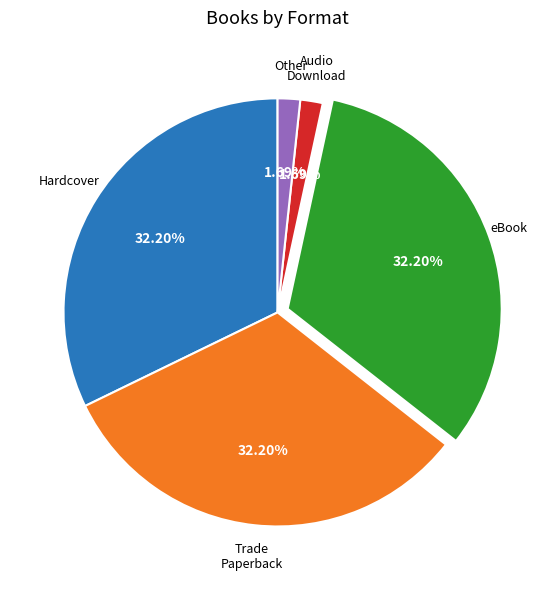

Does any single category account for the majority?

No